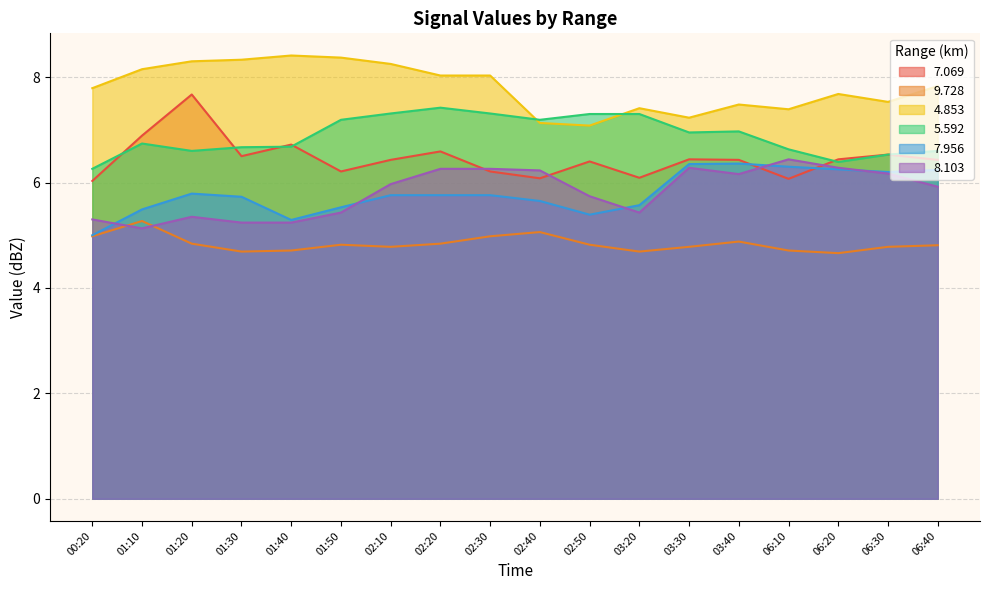

How many distinct data groups are displayed?

6